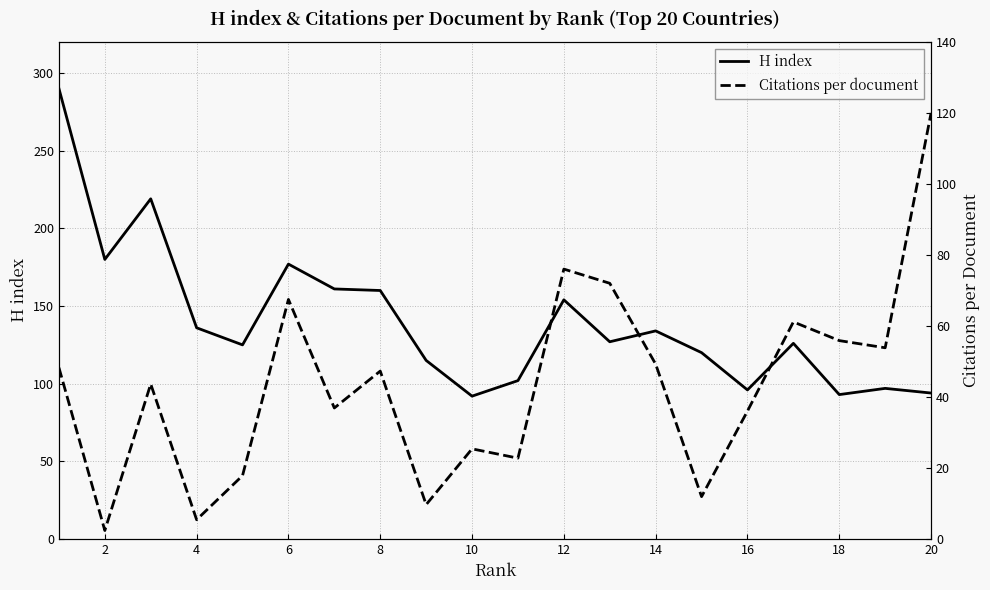

What is the sum of all H index values?

2798